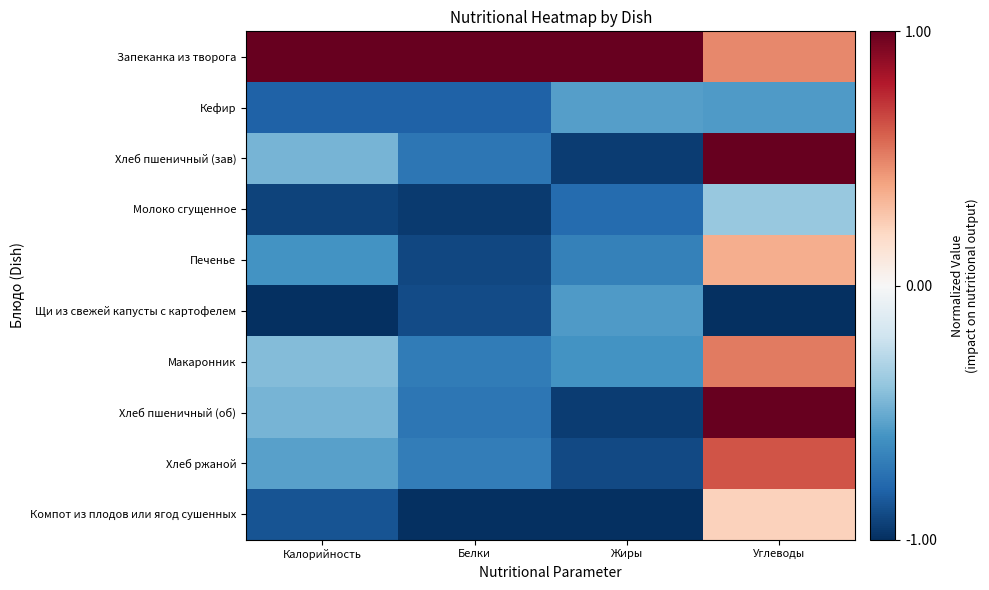

Which series has the largest range (max minus min)?

Хлеб пшеничный (зав)